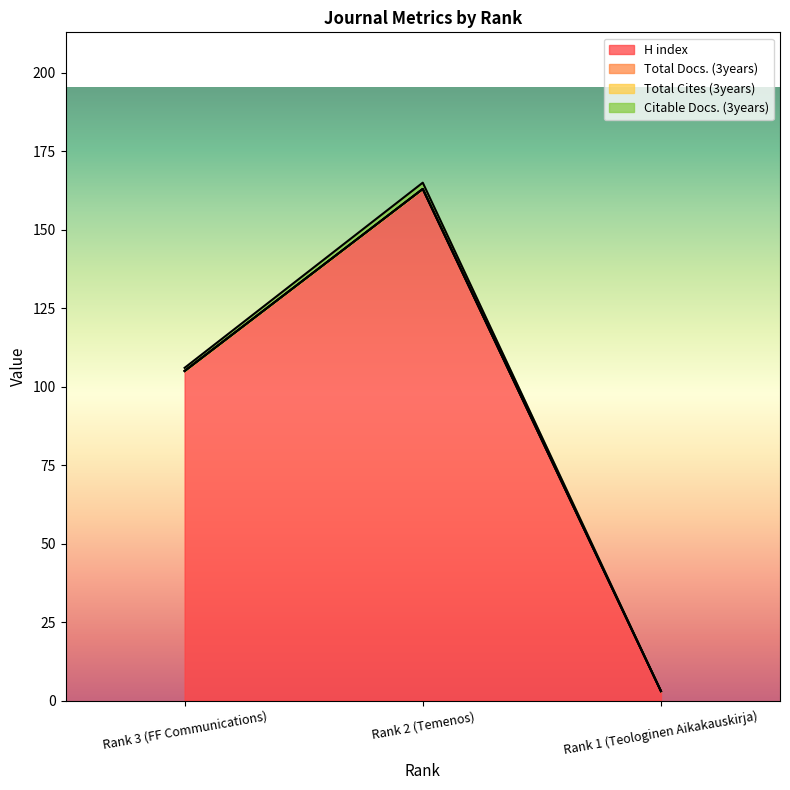

Reading right to left, list all the values displayed in this chart.

H index: 3	163	105
Citable Docs. (3years): 3	165	106